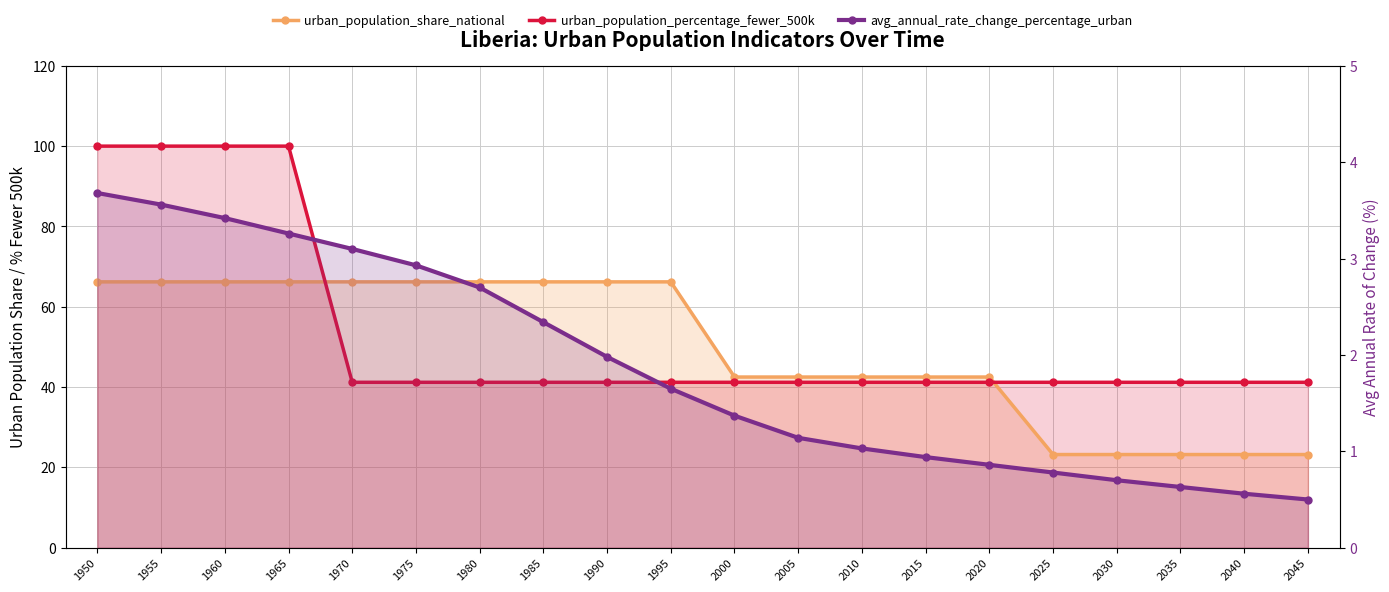

Reading left to right, transcribe all the data shown in this chart.

urban_population_share_national: 1950=66.2	1955=66.2	1960=66.2	1965=66.2	1970=66.2	1975=66.2	1980=66.2	1985=66.2	1990=66.2	1995=66.2	2000=42.5	2005=42.5	2010=42.5	2015=42.5	2020=42.5	2025=23.2	2030=23.2	2035=23.2	2040=23.2	2045=23.2
urban_population_percentage_fewer_500k: 1950=100.0	1955=100.0	1960=100.0	1965=100.0	1970=41.2	1975=41.2	1980=41.2	1985=41.2	1990=41.2	1995=41.2	2000=41.2	2005=41.2	2010=41.2	2015=41.2	2020=41.2	2025=41.2	2030=41.2	2035=41.2	2040=41.2	2045=41.2
avg_annual_rate_change_percentage_urban: 1950=3.7	1955=3.6	1960=3.4	1965=3.3	1970=3.1	1975=2.9	1980=2.7	1985=2.3	1990=2.0	1995=1.6	2000=1.4	2005=1.1	2010=1.0	2015=0.9	2020=0.9	2025=0.8	2030=0.7	2035=0.6	2040=0.6	2045=0.5